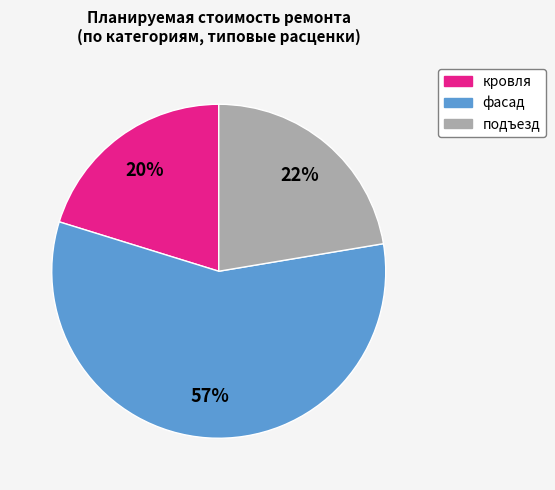

Count the number of slices in the pie.

3